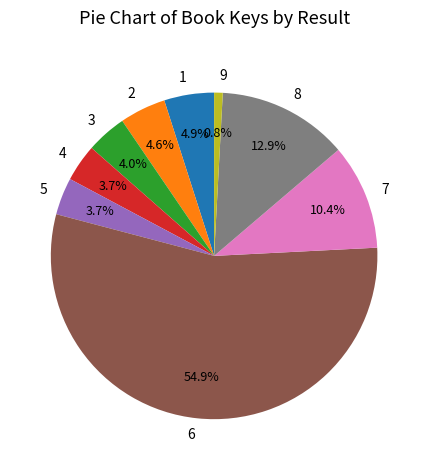

Combined, what portion of the pie is 5 and 9?

4.5%